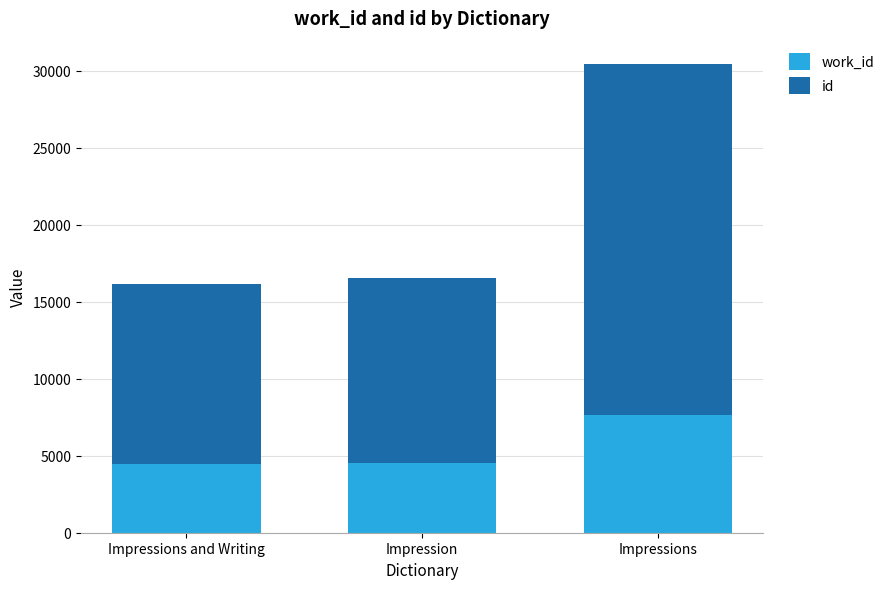

At which category is the sum across all series the highest?

Impressions